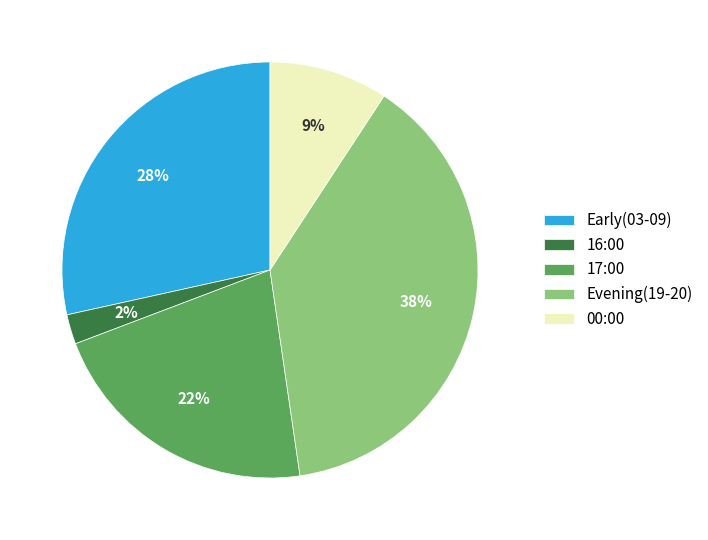

To the nearest percent, what is the average slice percentage?

20%